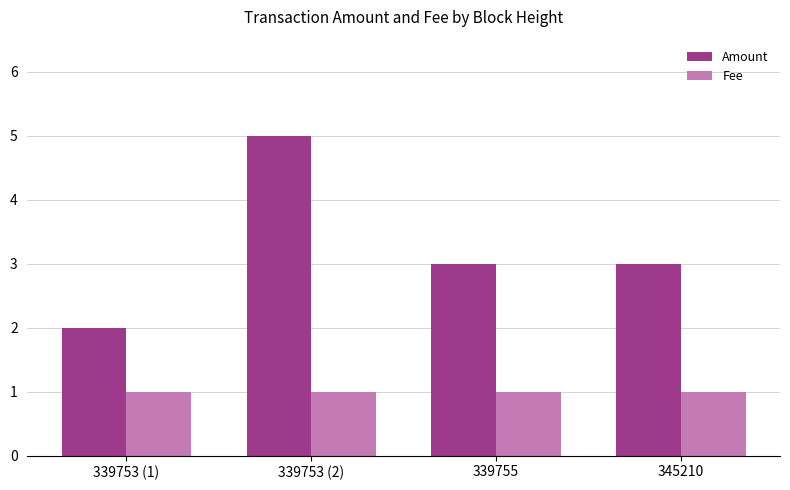

Between 339753 (2) and 345210, which series saw the biggest shift?

Amount